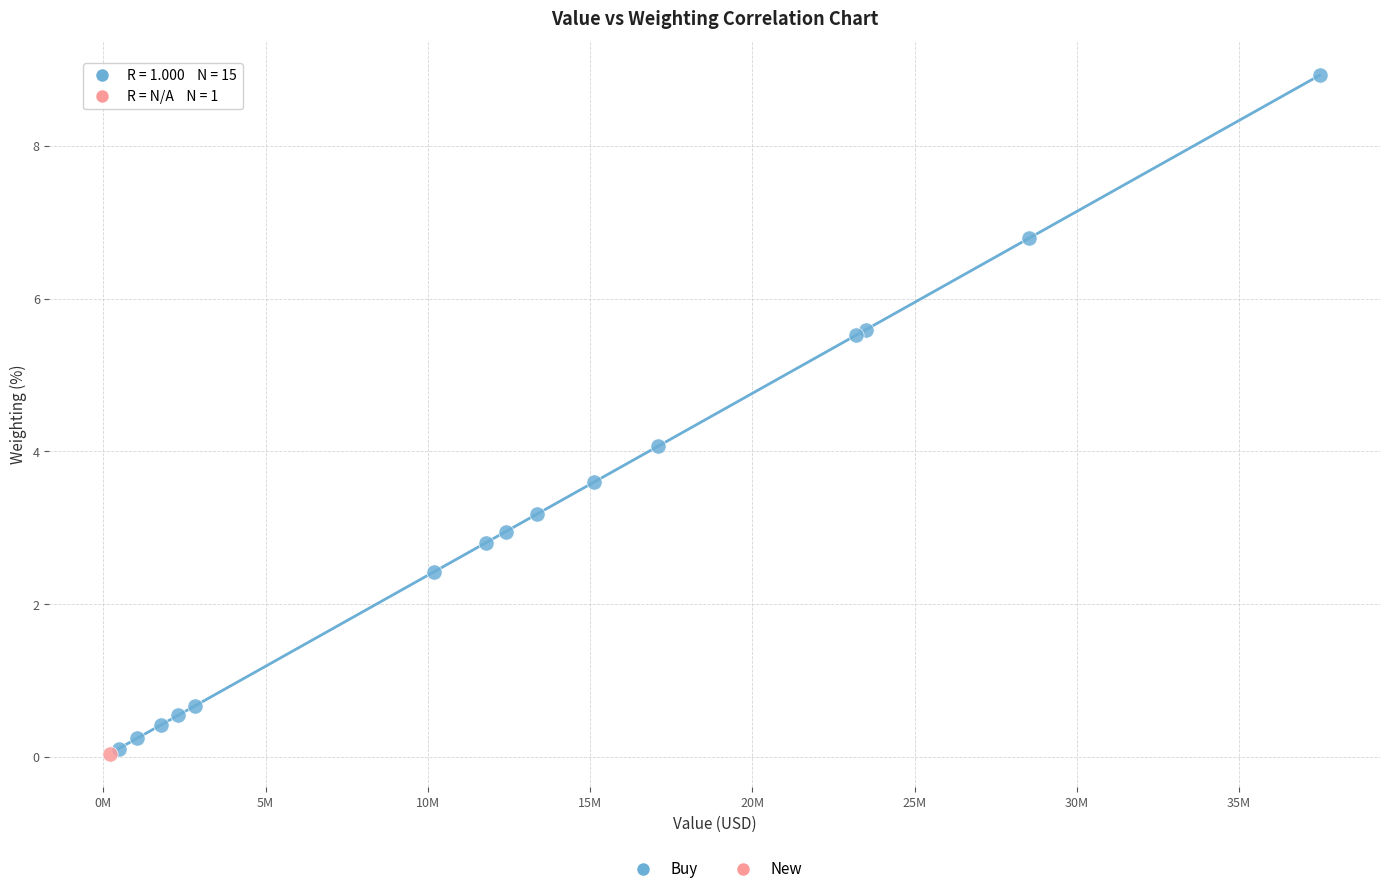

What are all the series names shown in the legend?

Buy, New